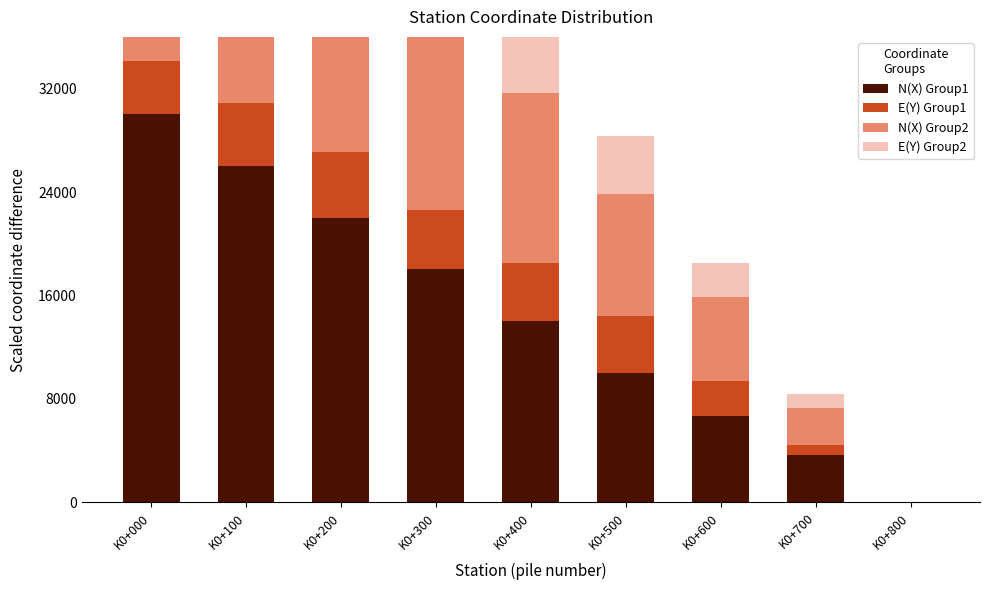

How many groups of bars are there?

9